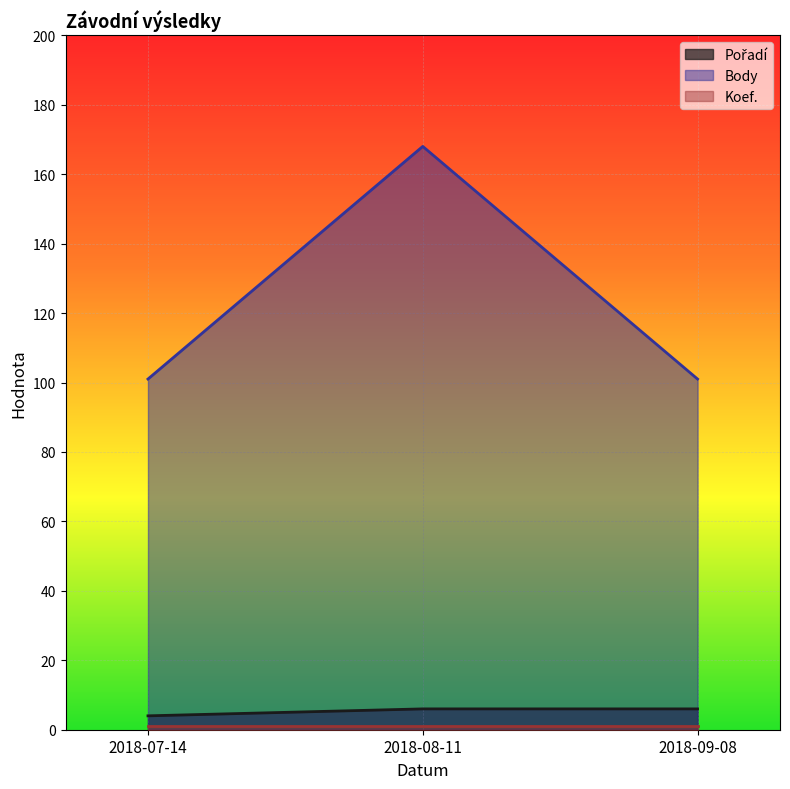

At how many categories does at least one series exceed 105?

1